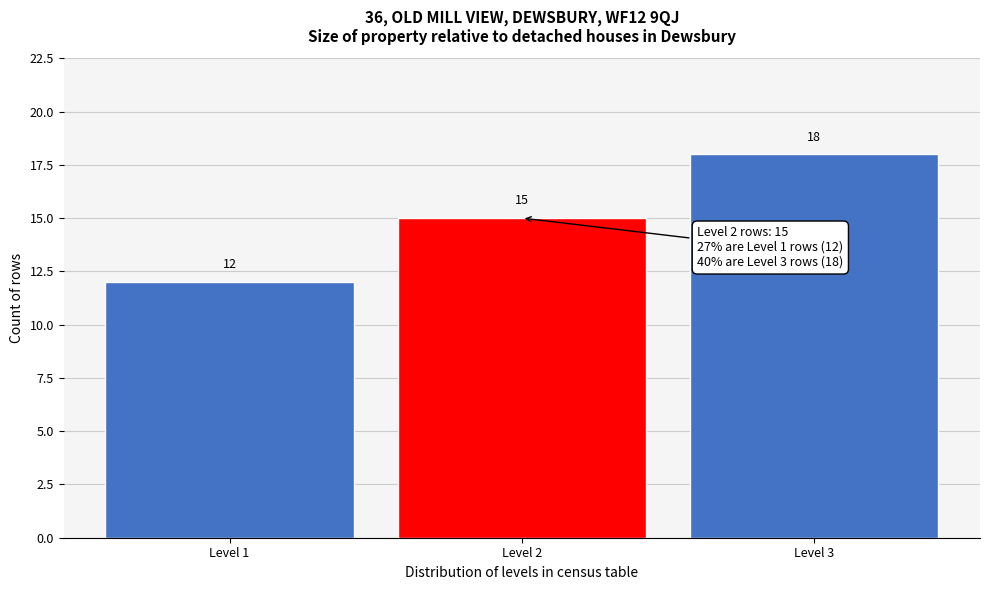

Reading left to right, transcribe all the data shown in this chart.

12	15	18